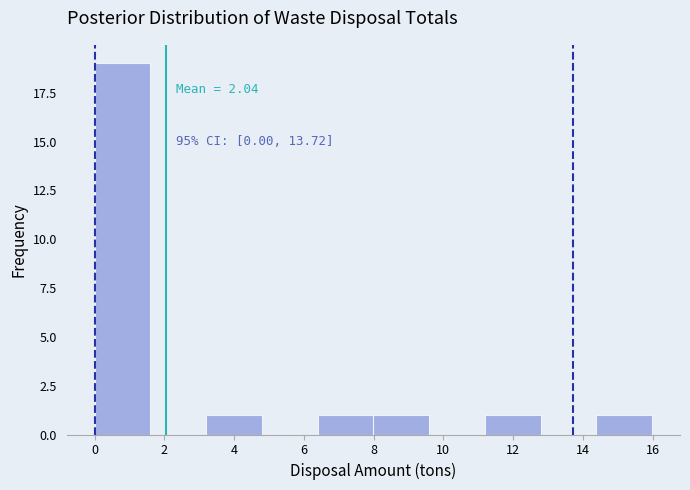

Which range on the x-axis has the tallest bar?

0.0 to 1.6